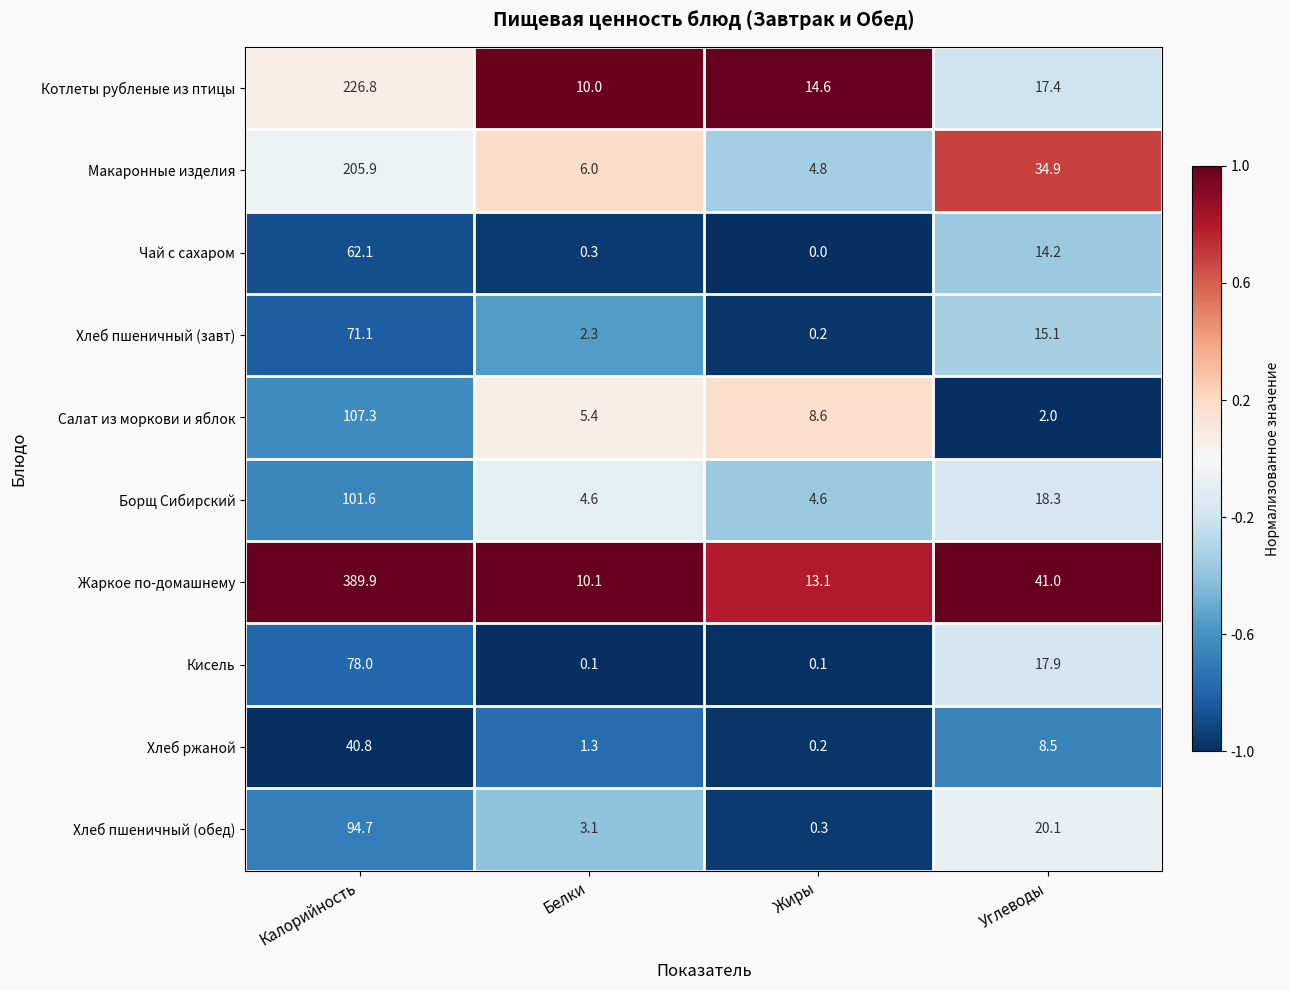

Which series has the largest total across all categories?

Жаркое по-домашнему